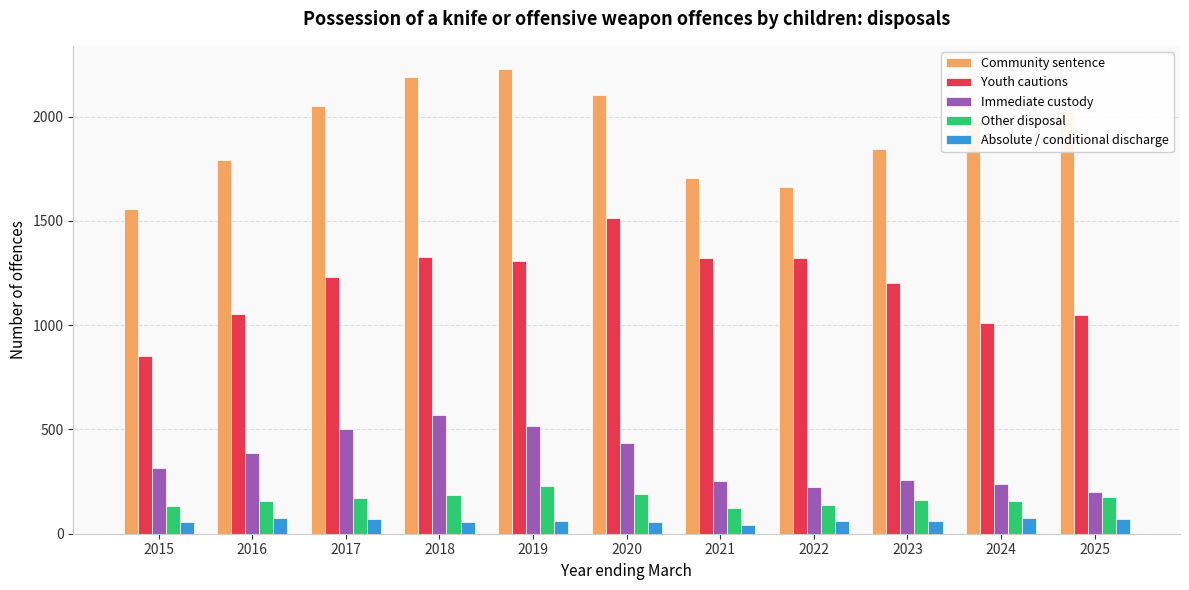

Rank the series by their maximum value, from highest to lowest.

Community sentence, Youth cautions, Immediate custody, Other disposal, Absolute / conditional discharge